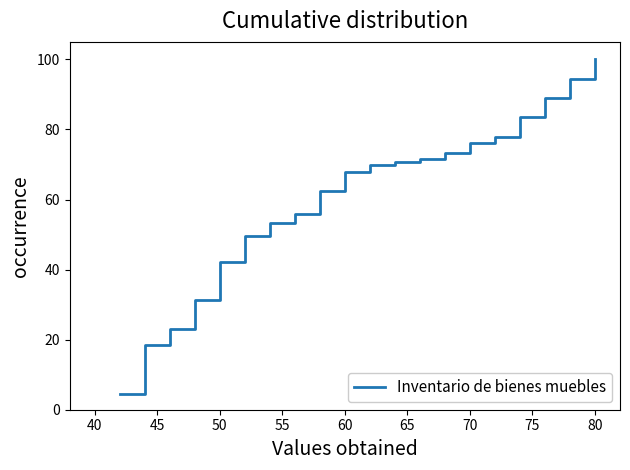

What is the difference between the maximum and minimum values?

95.4